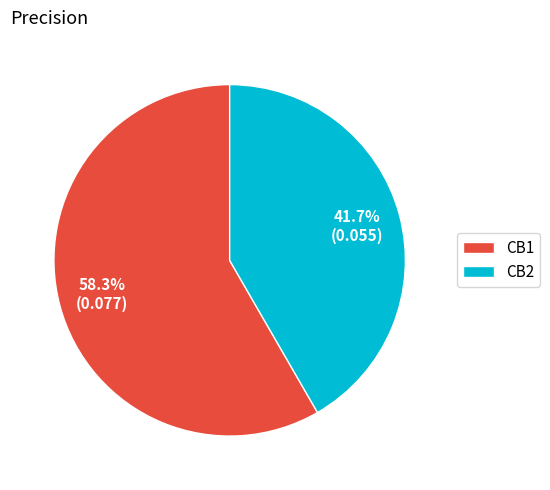

Does any single category account for the majority?

Yes